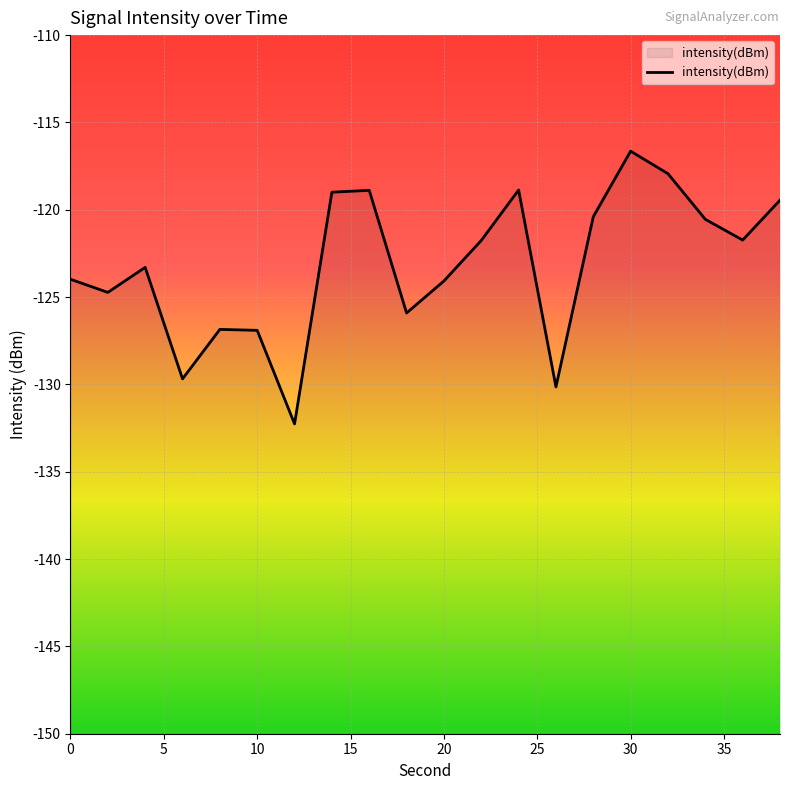

What is the difference between the maximum and minimum values?

15.6